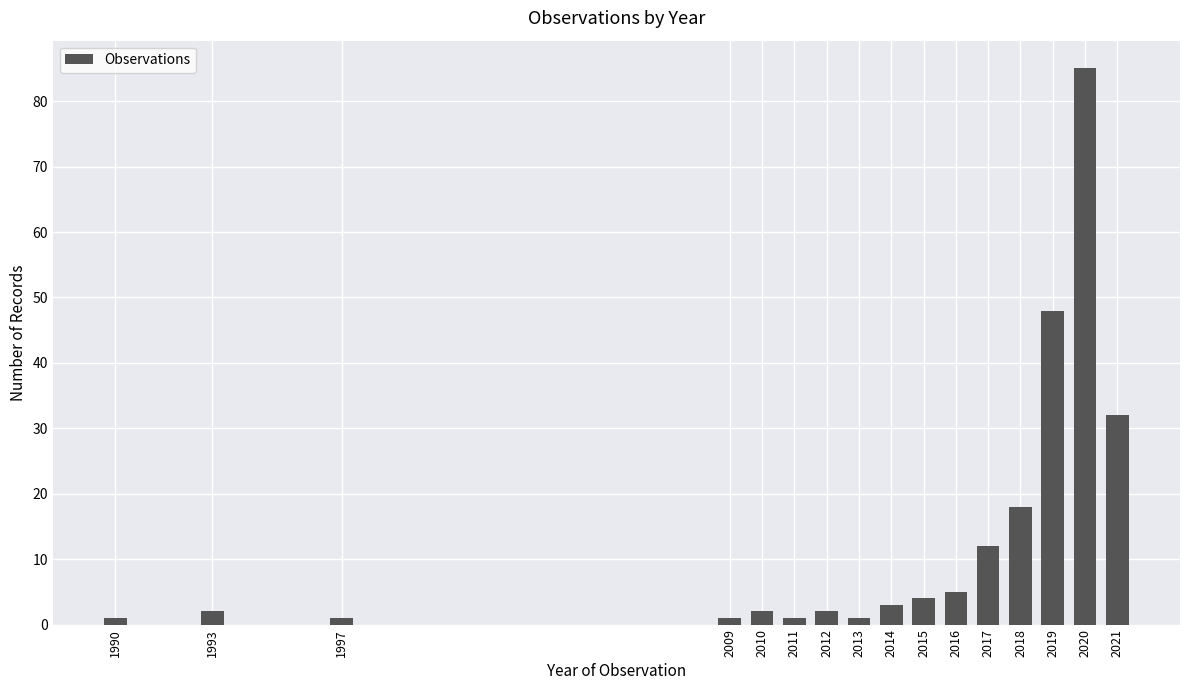

The value at 2019 is 48. True or false?

True